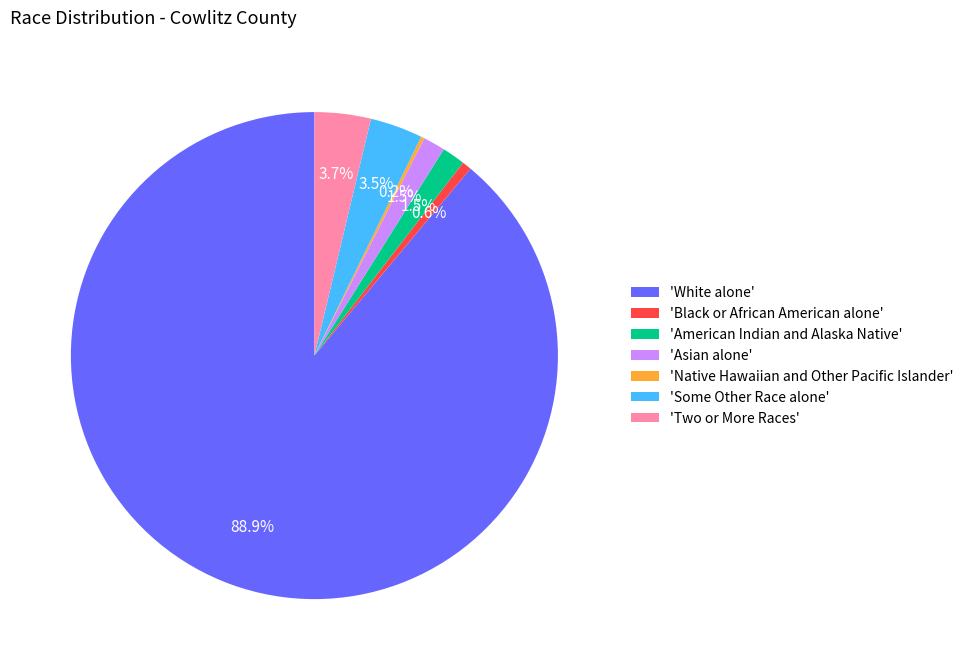

What percentage do 'Some Other Race alone' and 'Asian alone' together represent?

5.0%